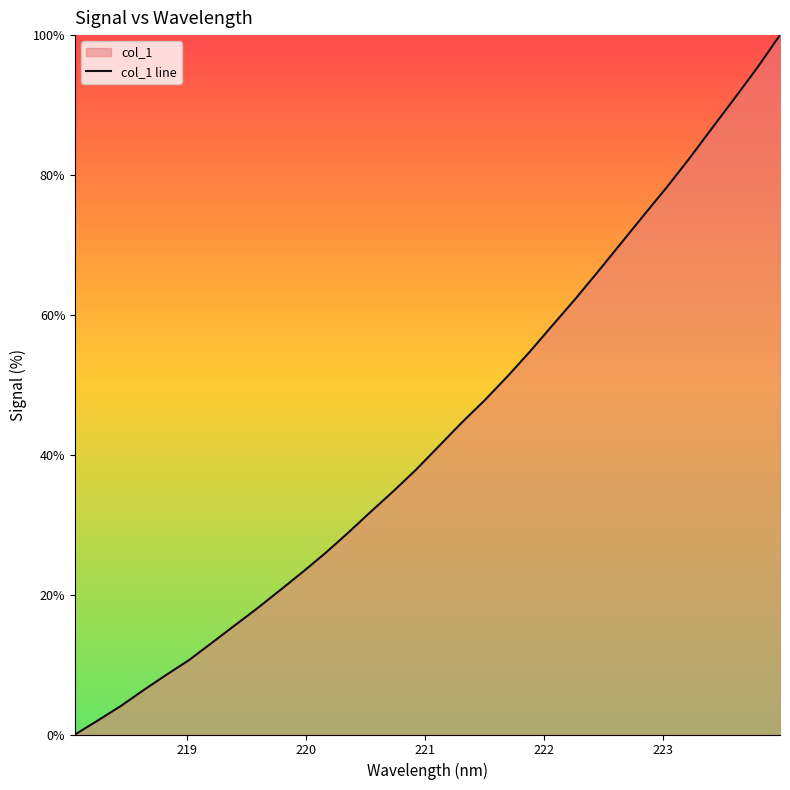

What is the maximum value shown in the chart?

100.0